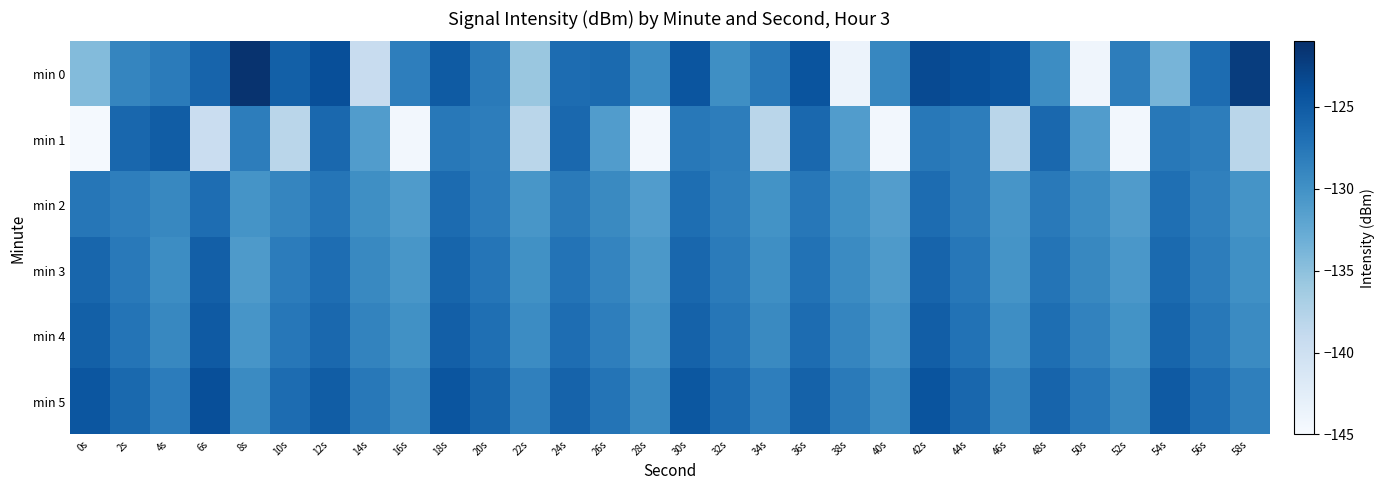

Between 44s and 14s, which is larger?

44s